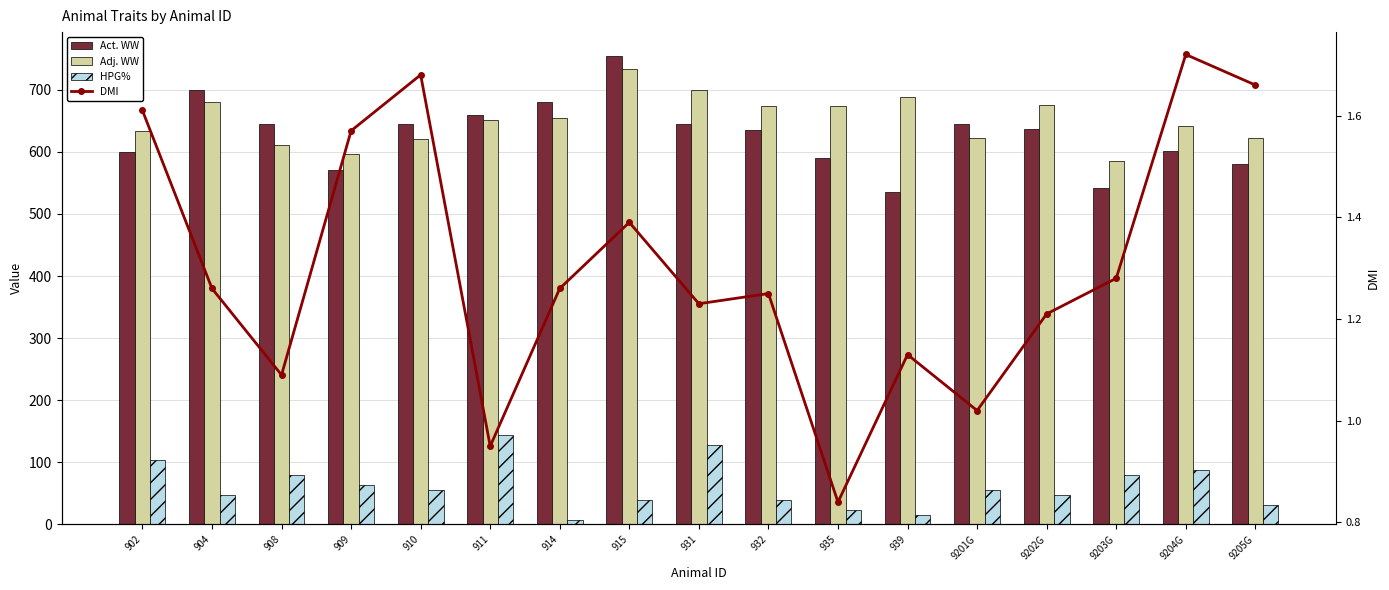

What is the greatest value displayed?

755.0